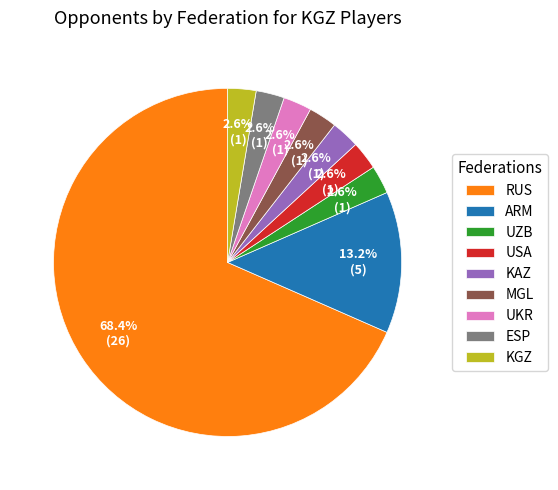

What percentage is the USA slice, to the nearest percent?

3%